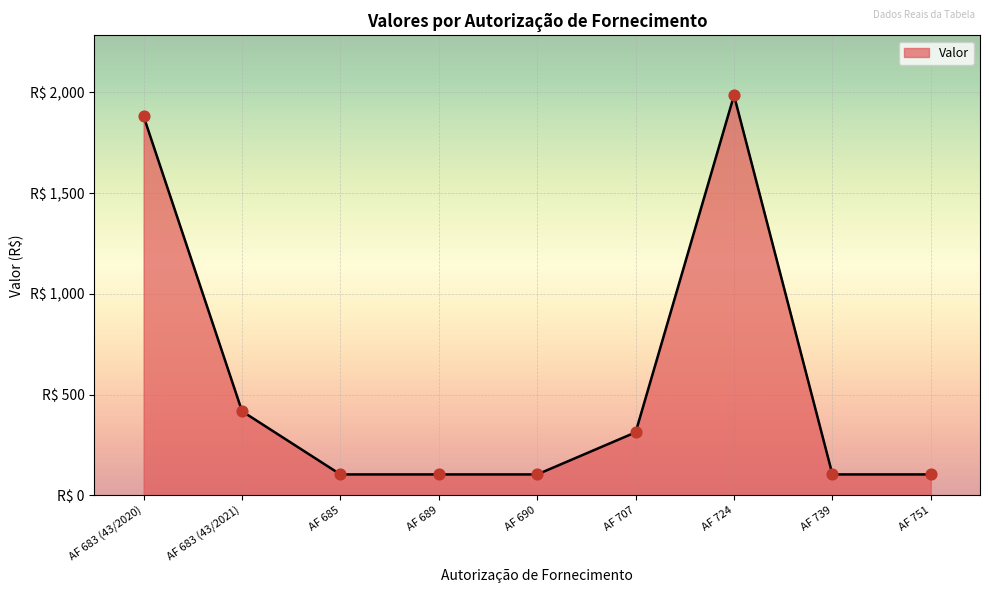

Between AF 683 (43/2021) and AF 739, which is larger?

AF 683 (43/2021)